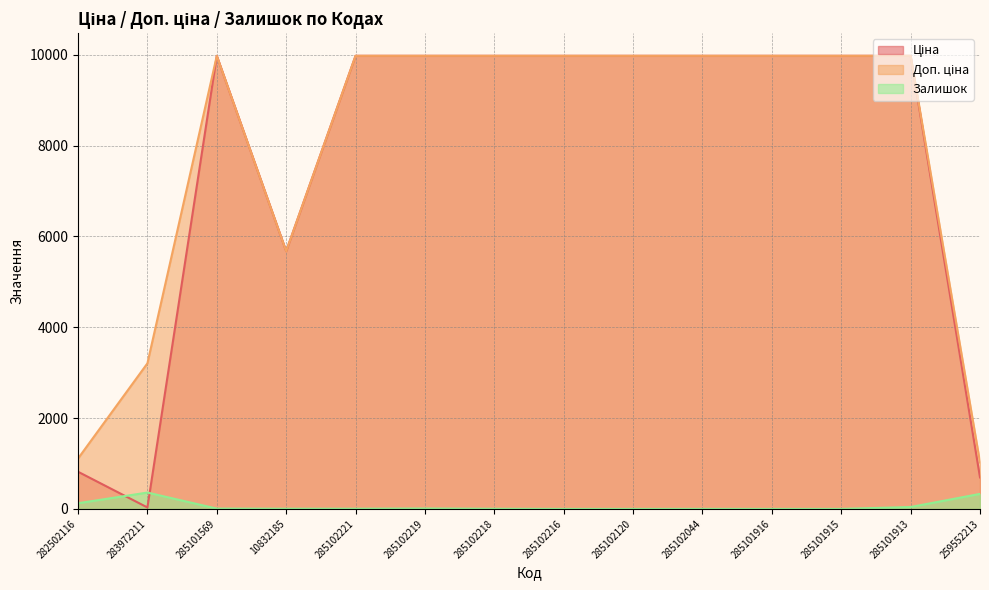

Which series has the largest range (max minus min)?

Ціна